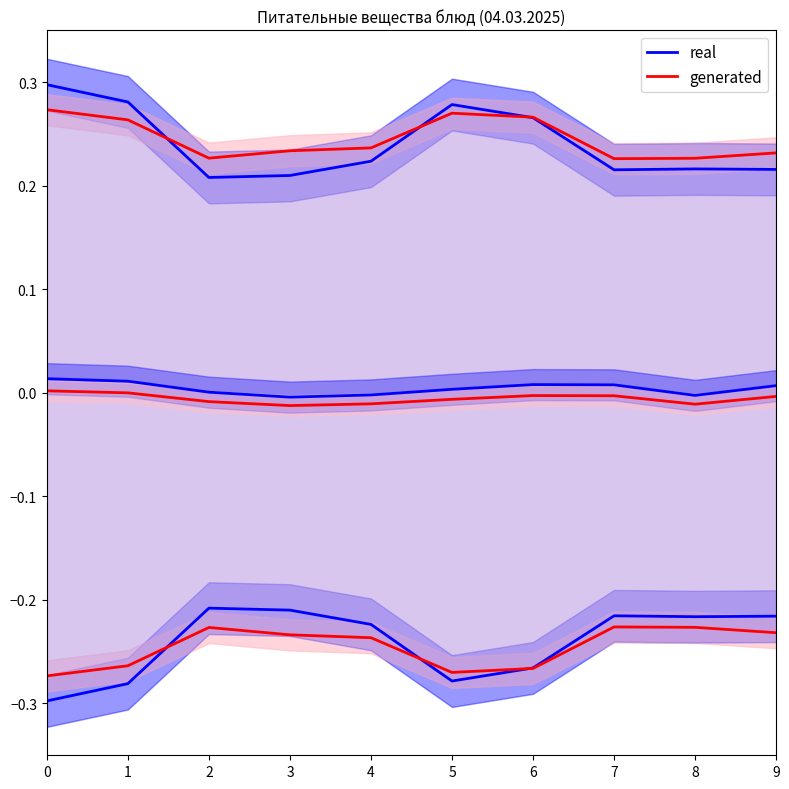

What is the sum of the generated values at 3 and 1?

0.5